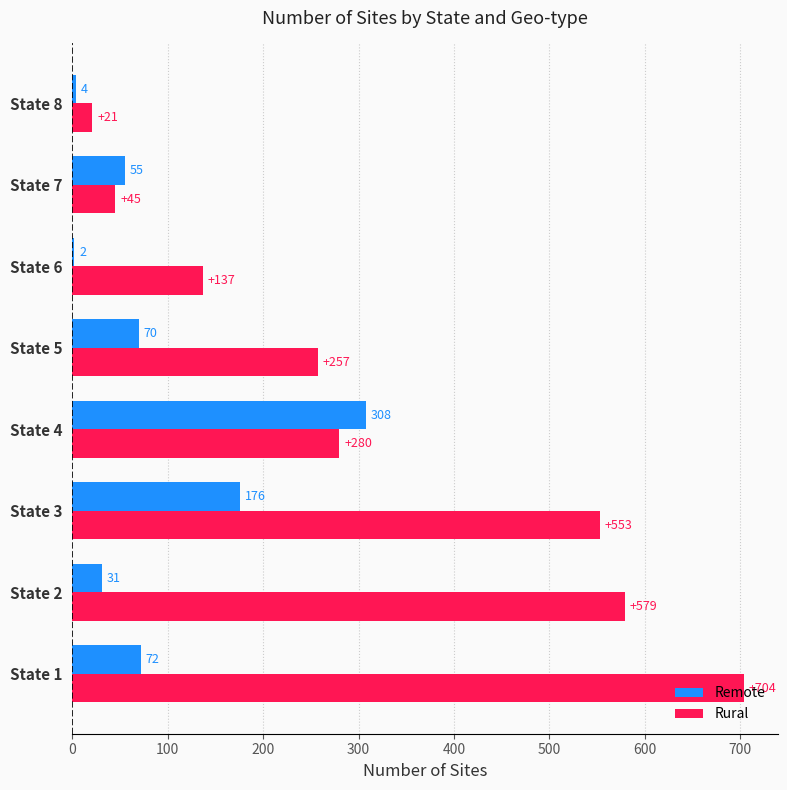

Which series changed the most between State 5 and State 8?

Rural